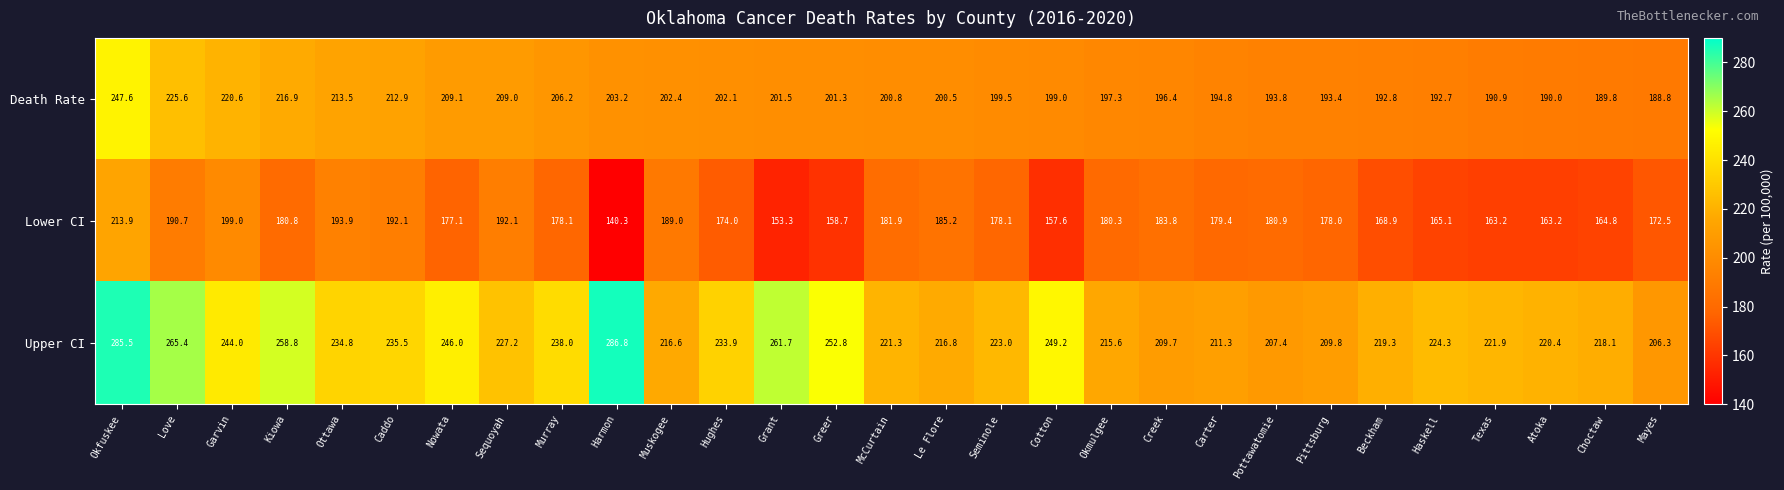

Rank the series by their maximum value, from lowest to highest.

Lower CI, Death Rate, Upper CI